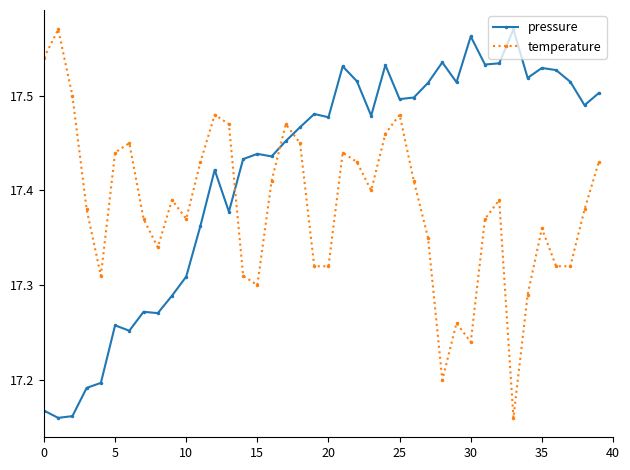

List the series in order of their overall mean, lowest first.

temperature, pressure